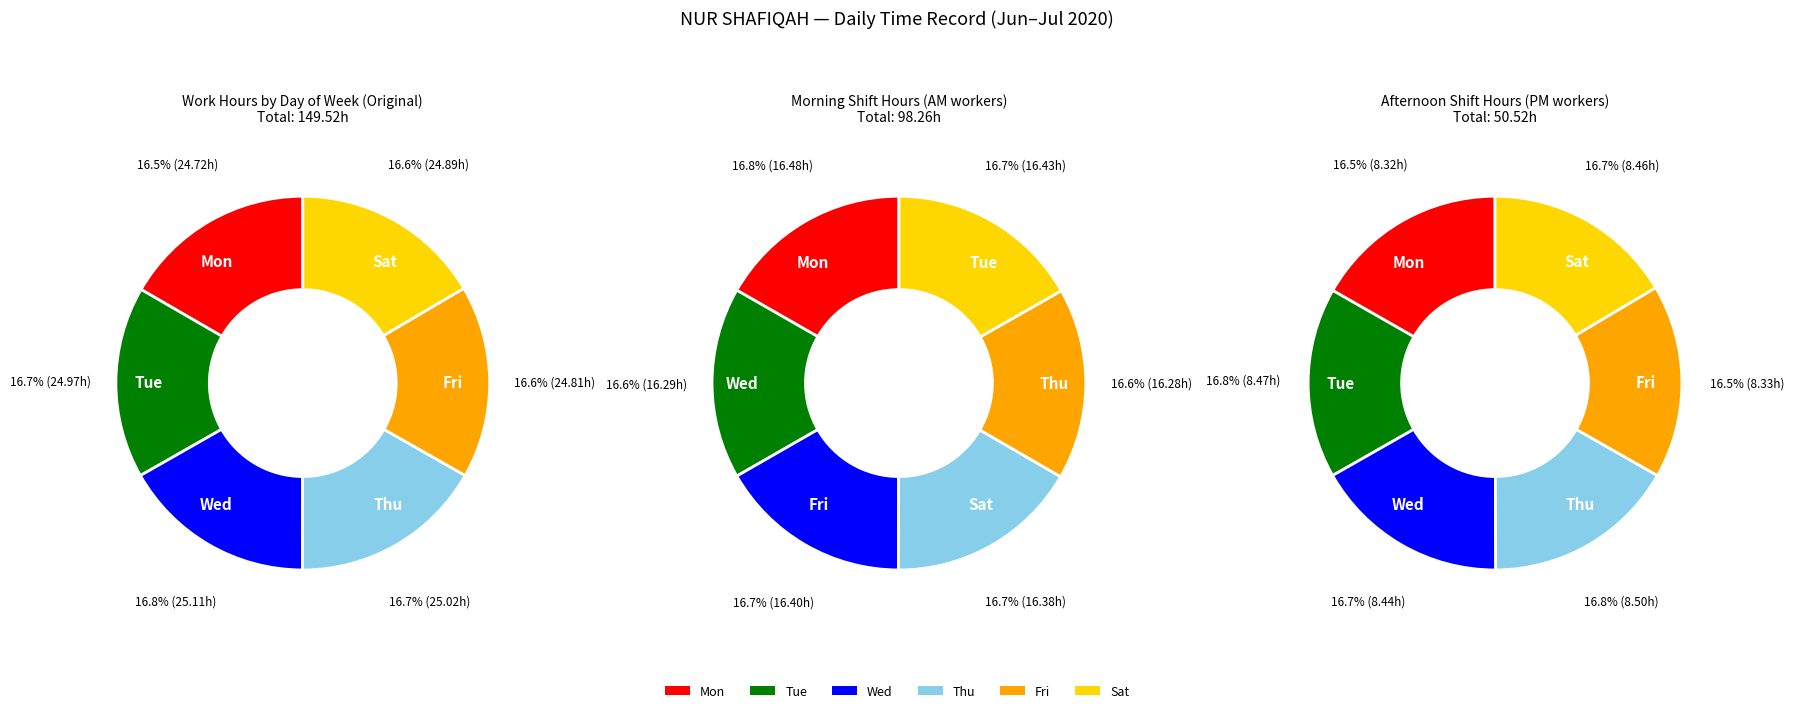

Combined, do Wed 1 and Sat 4 account for over 50%?

No